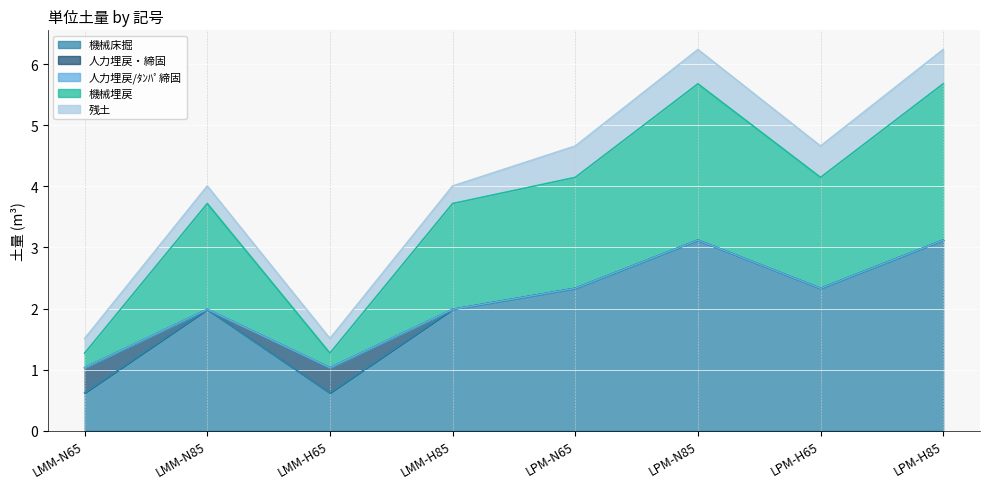

What is the highest value of the 残土 series?

0.6